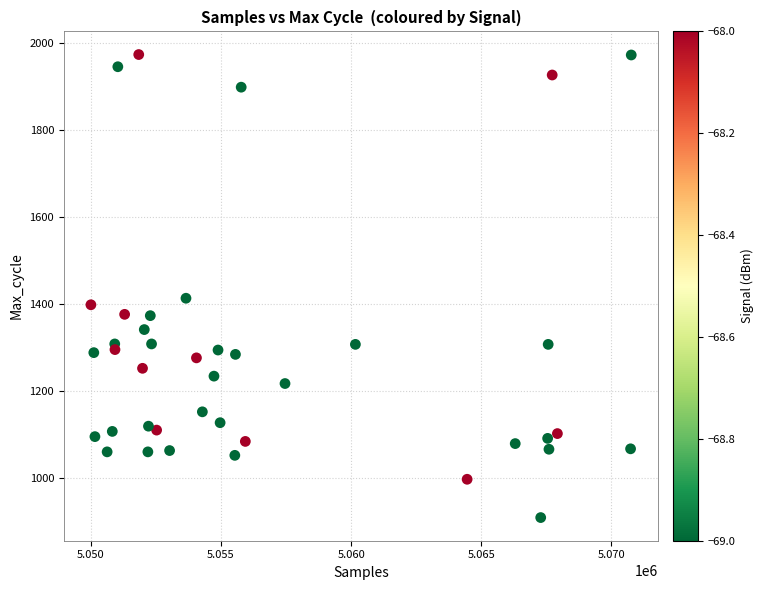

What Y value in the scatter plot is closest to 1441?

1413